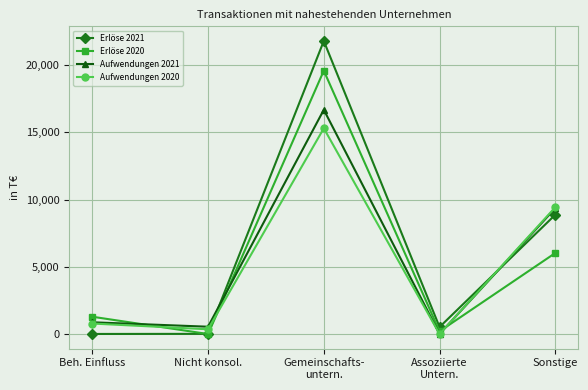

What is the total value across all series at Gemeinschafts-
untern.?

73347